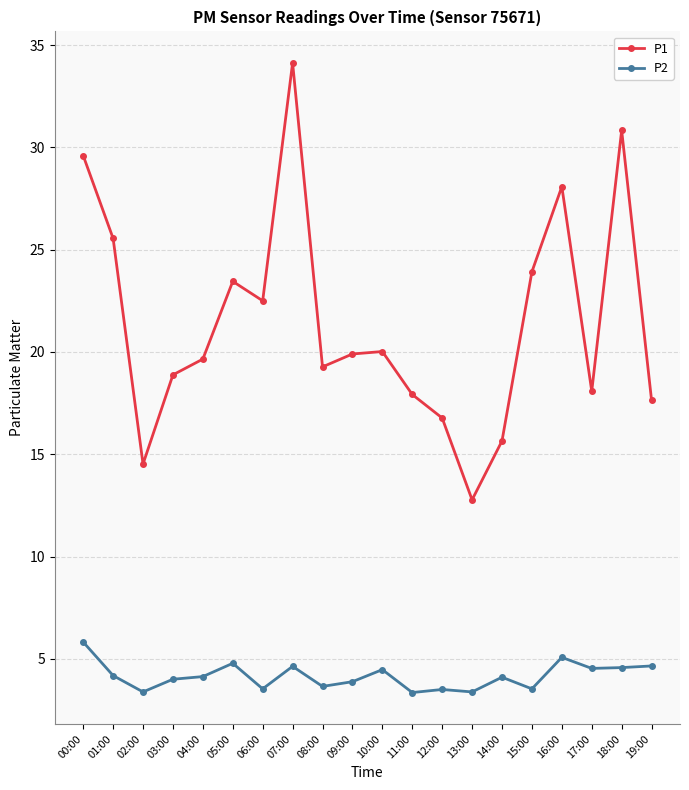

How many data points does each series have?

20